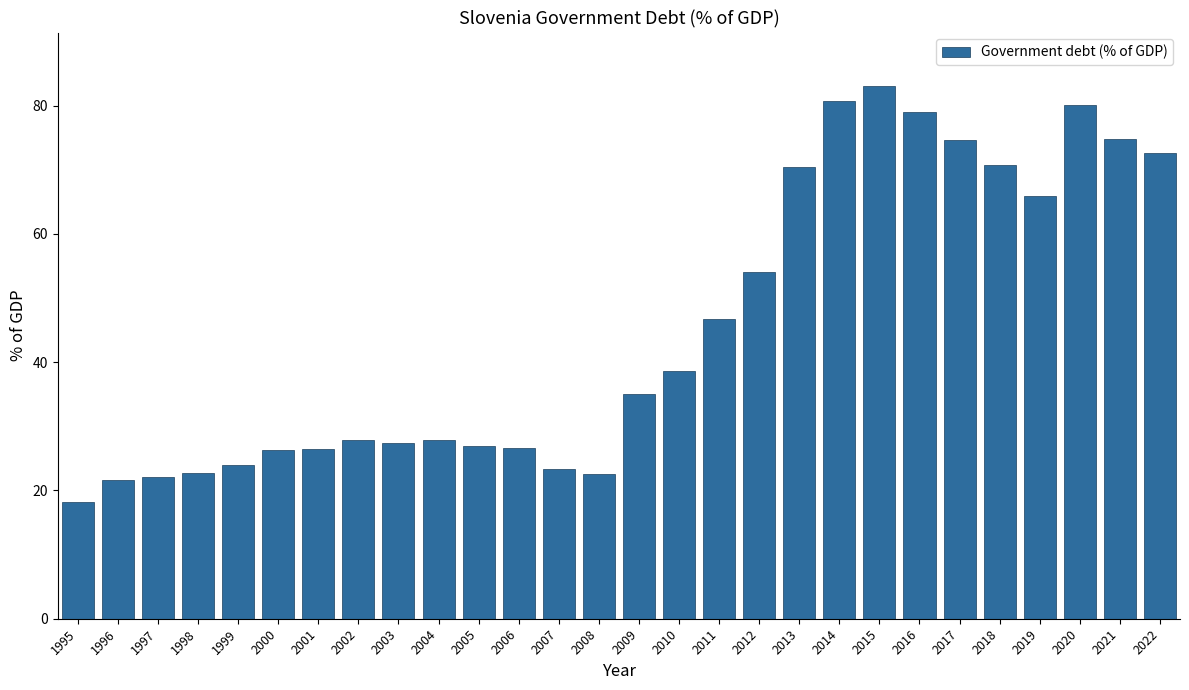

What is the greatest value displayed?

83.1